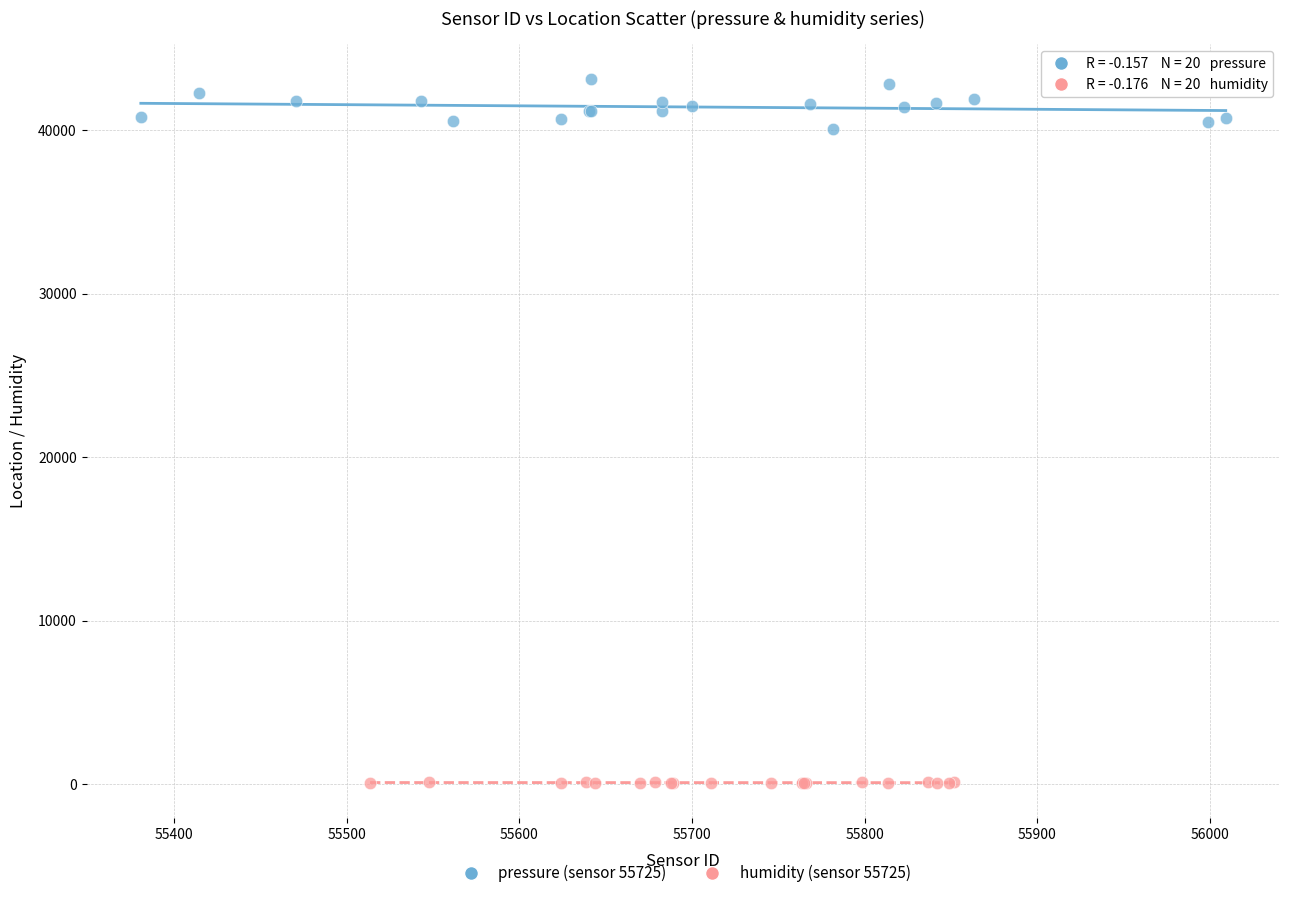

Which series contains the lowest Y value?

humidity (sensor 55725)